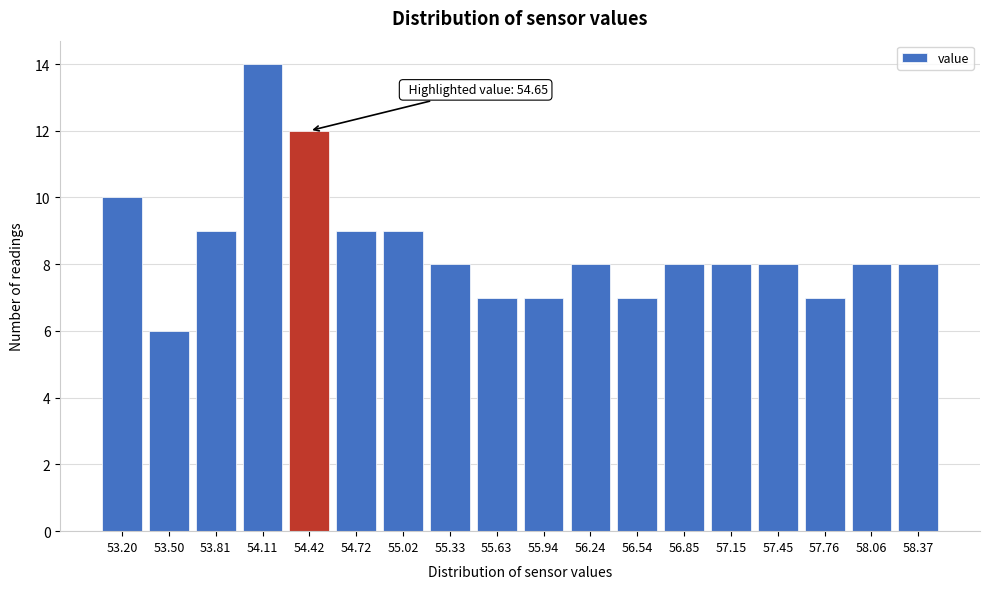

Reading left to right, extract all data points from this chart.

10	6	9	14	12	9	9	8	7	7	8	7	8	8	8	7	8	8